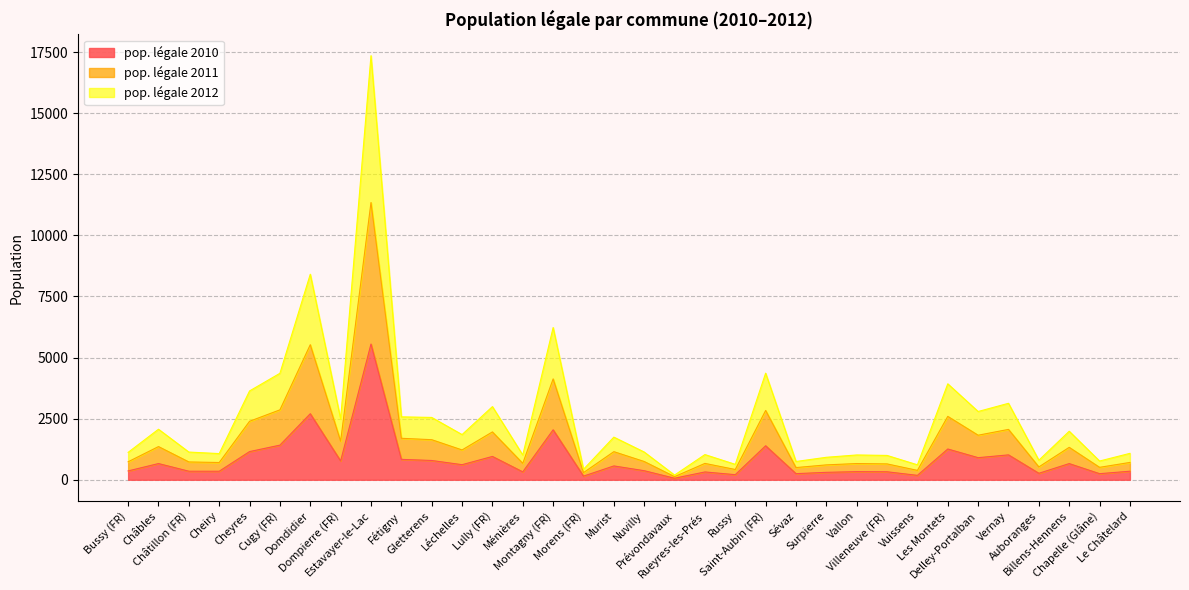

At which label does pop. légale 2012 reach its peak?

Estavayer-le-Lac